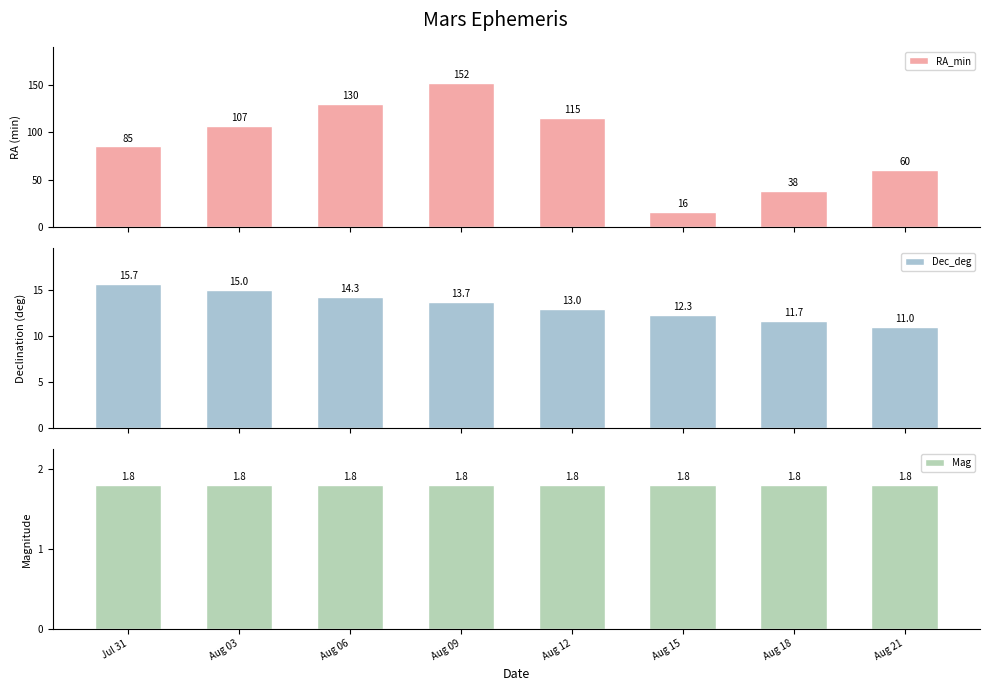

What is the total value across all series at Aug 15?

30.1